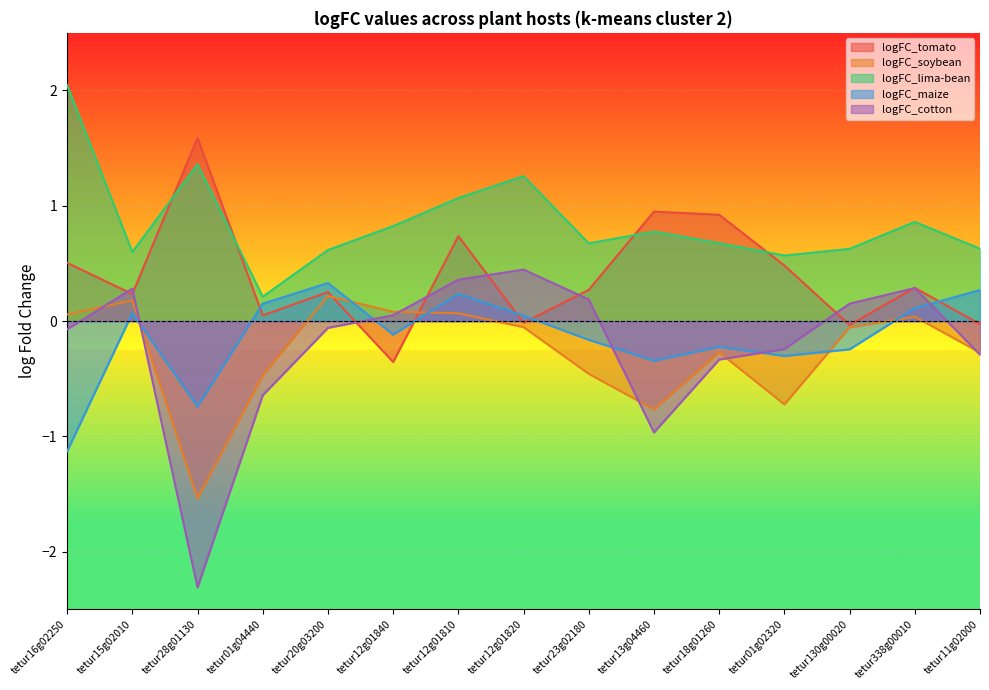

What is the difference between the logFC_maize values at tetur28g01130 and tetur23g02180?

0.6